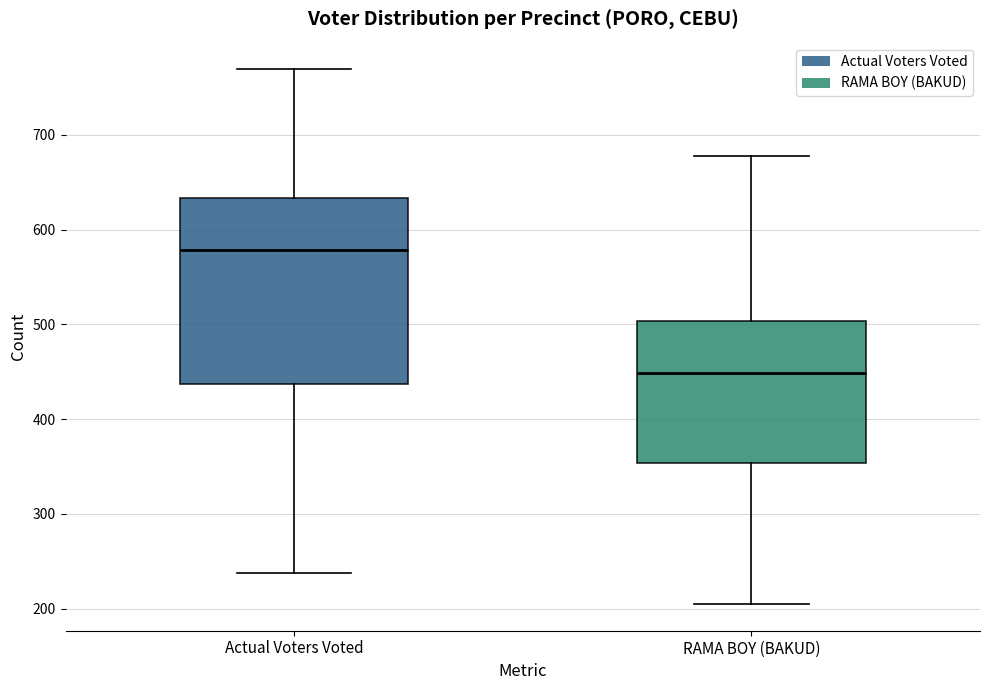

Reading left to right, transcribe this box plot: for each box, give where its median line is, the range the box spans, and where its two whiskers end, as read against the y-axis. The values are not printed on the chart, so give them approximately, as read against the axis.

Actual Voters Voted: median 580, box 440 to 630, whiskers 240 to 770
RAMA BOY (BAKUD): median 450, box 350 to 500, whiskers 210 to 680